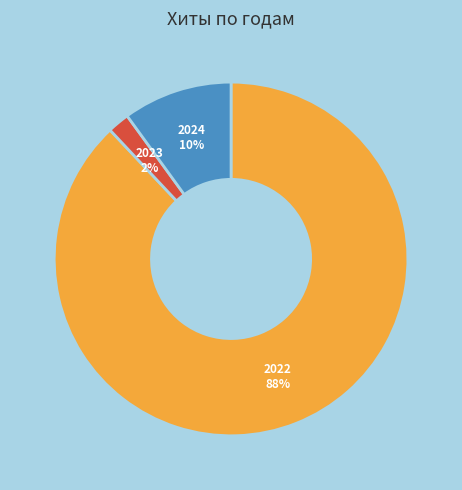

To the nearest percent, what percentage of the pie is 2022?

88%